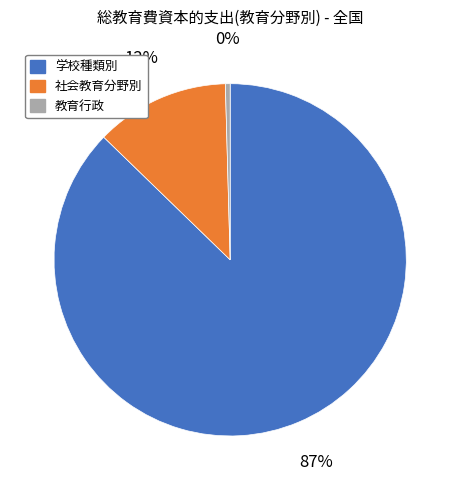

How many slices are in this pie chart?

3